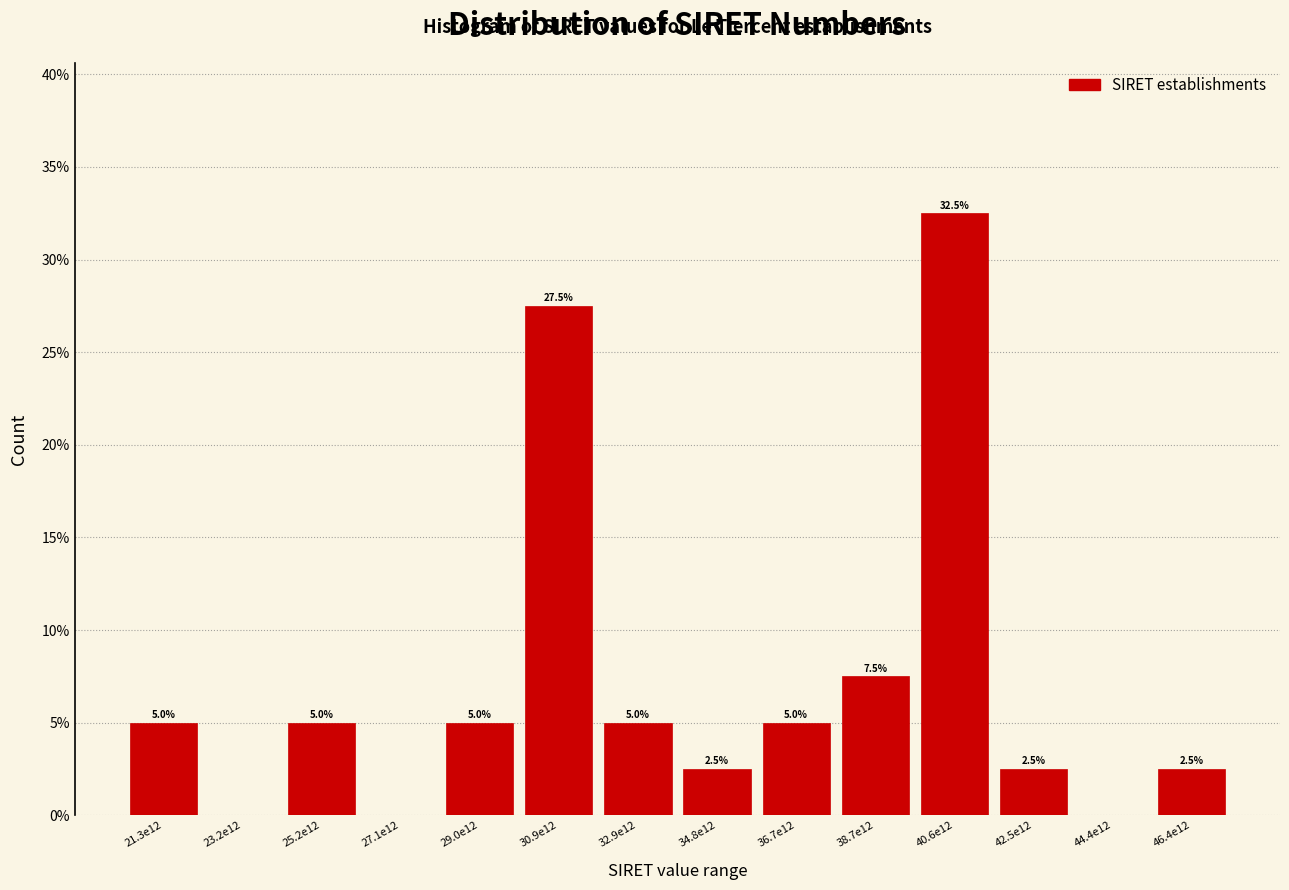

Reading left to right, what are all the values shown in this chart?

21.3e12=5.0	23.2e12=0.0	25.2e12=5.0	27.1e12=0.0	29.0e12=5.0	30.9e12=27.5	32.9e12=5.0	34.8e12=2.5	36.7e12=5.0	38.7e12=7.5	40.6e12=32.5	42.5e12=2.5	44.4e12=0.0	46.4e12=2.5